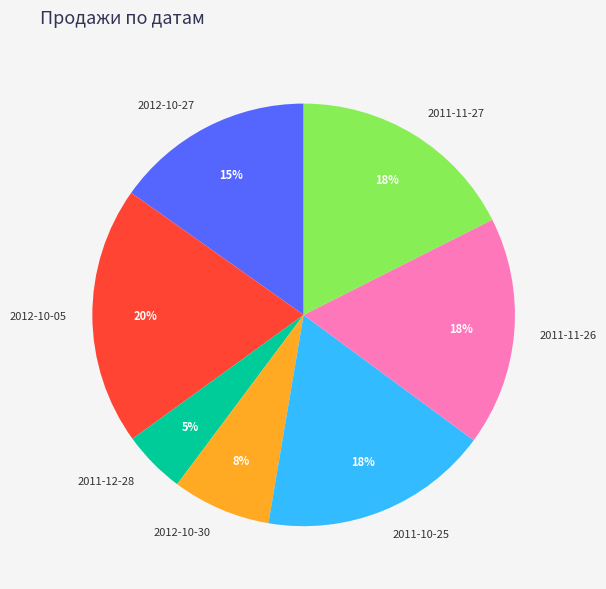

Which has a higher value, 2012-10-27 or 2012-10-30?

2012-10-27